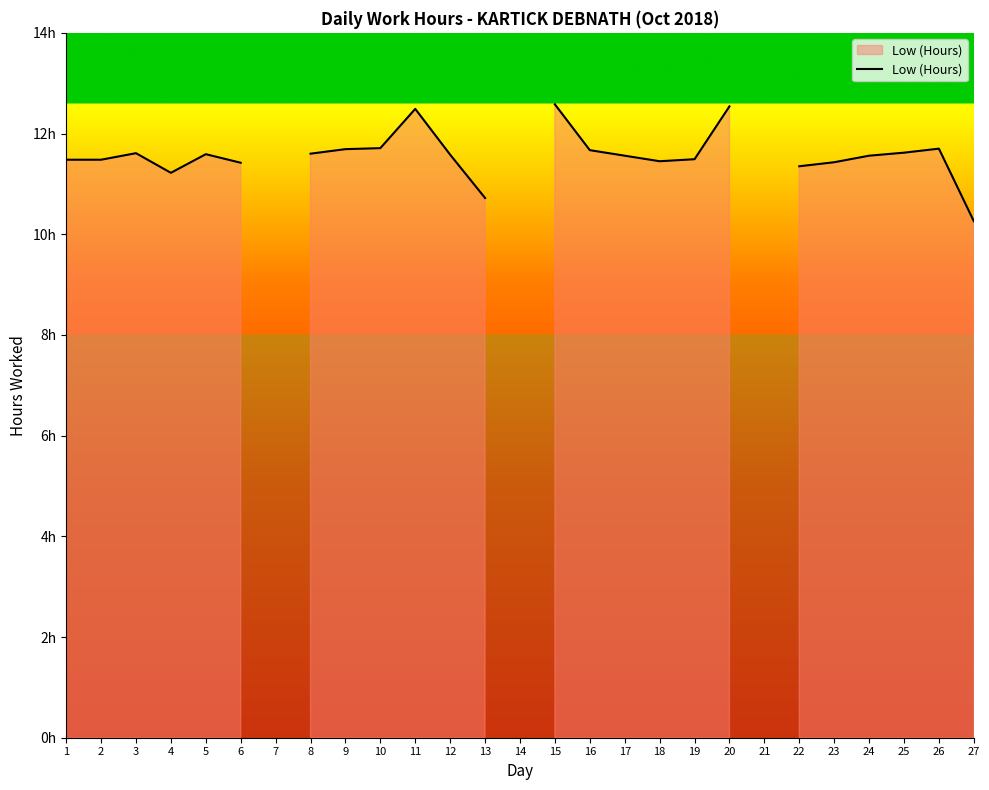

What is the maximum value shown in the chart?

12.6